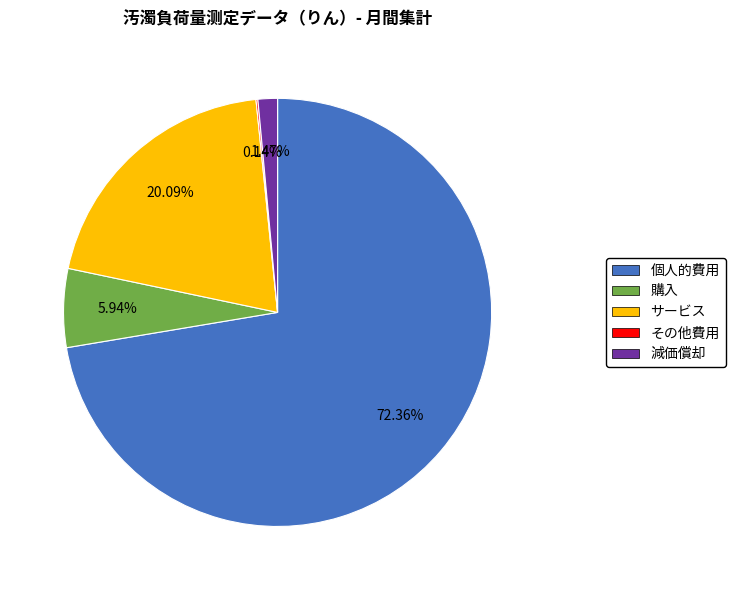

To the nearest percent, what is the average slice percentage?

20%